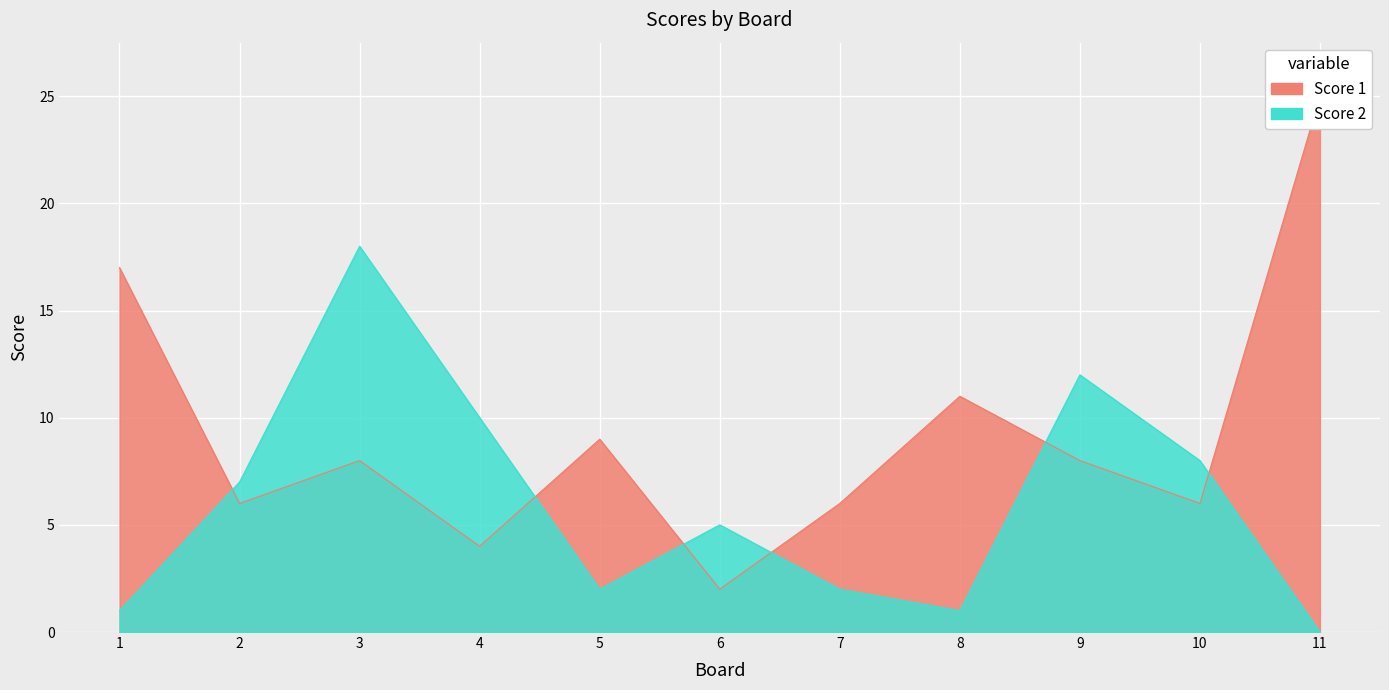

Which has a higher value, 2 or 3?

3